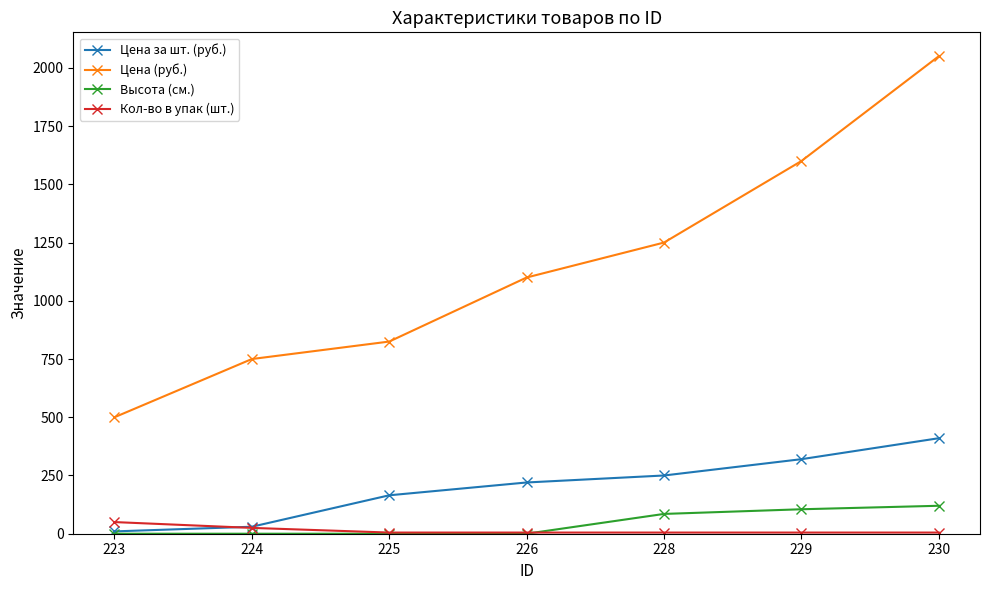

What is the highest value of the Цена (руб.) series?

2050